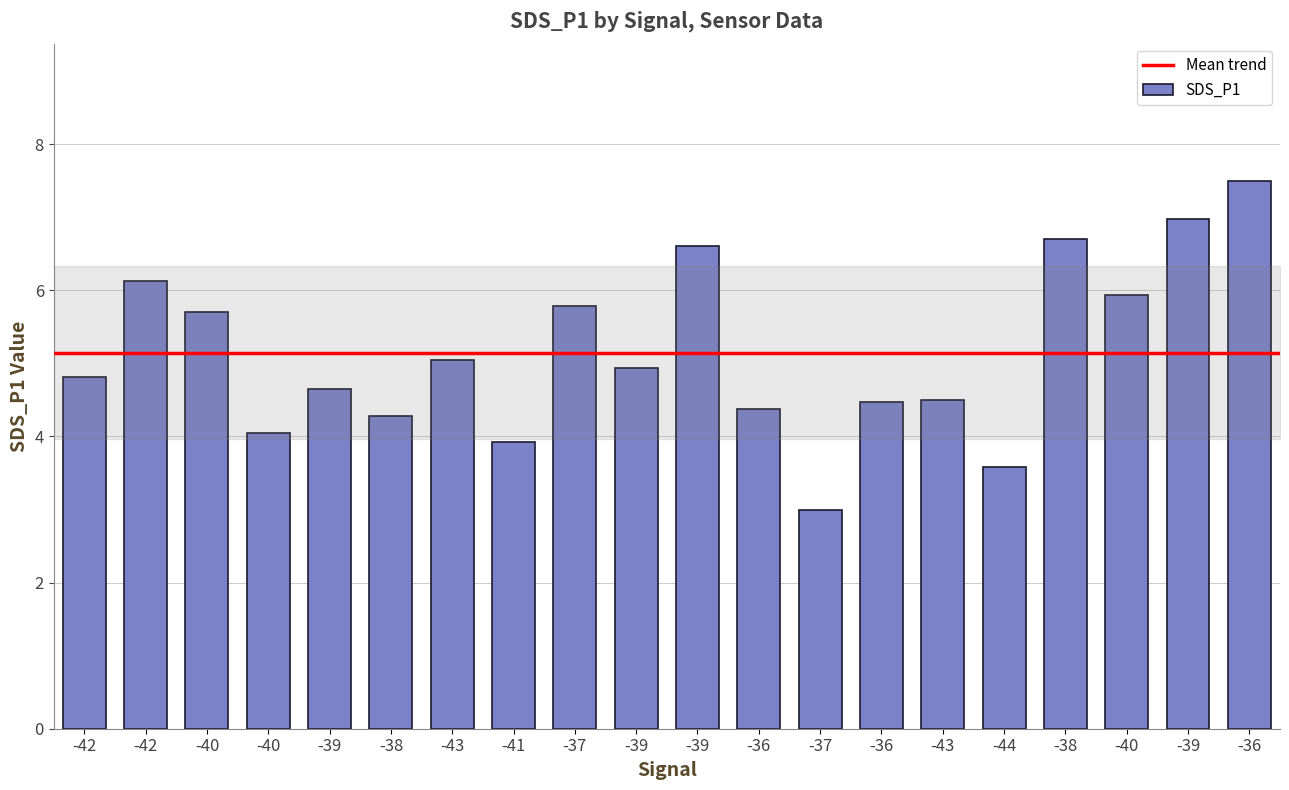

The chart shows a value of 3.6 at -44. True or false?

True